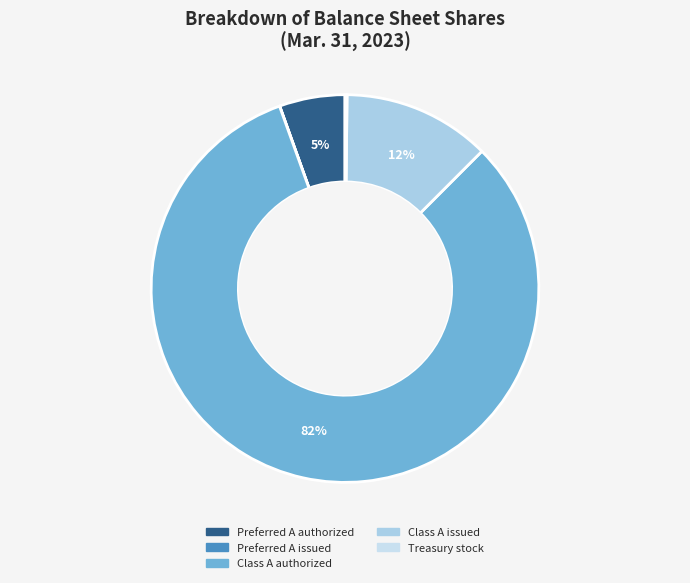

What is the smallest slice in the pie chart?

Preferred A issued